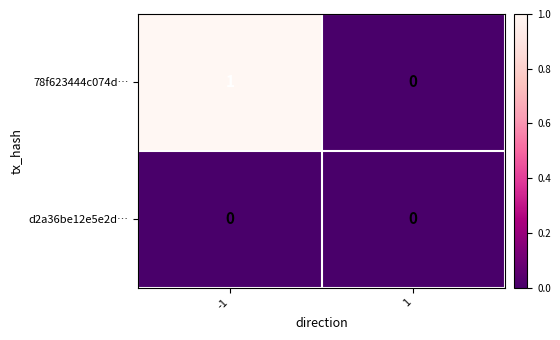

How many data points does each series have?

2